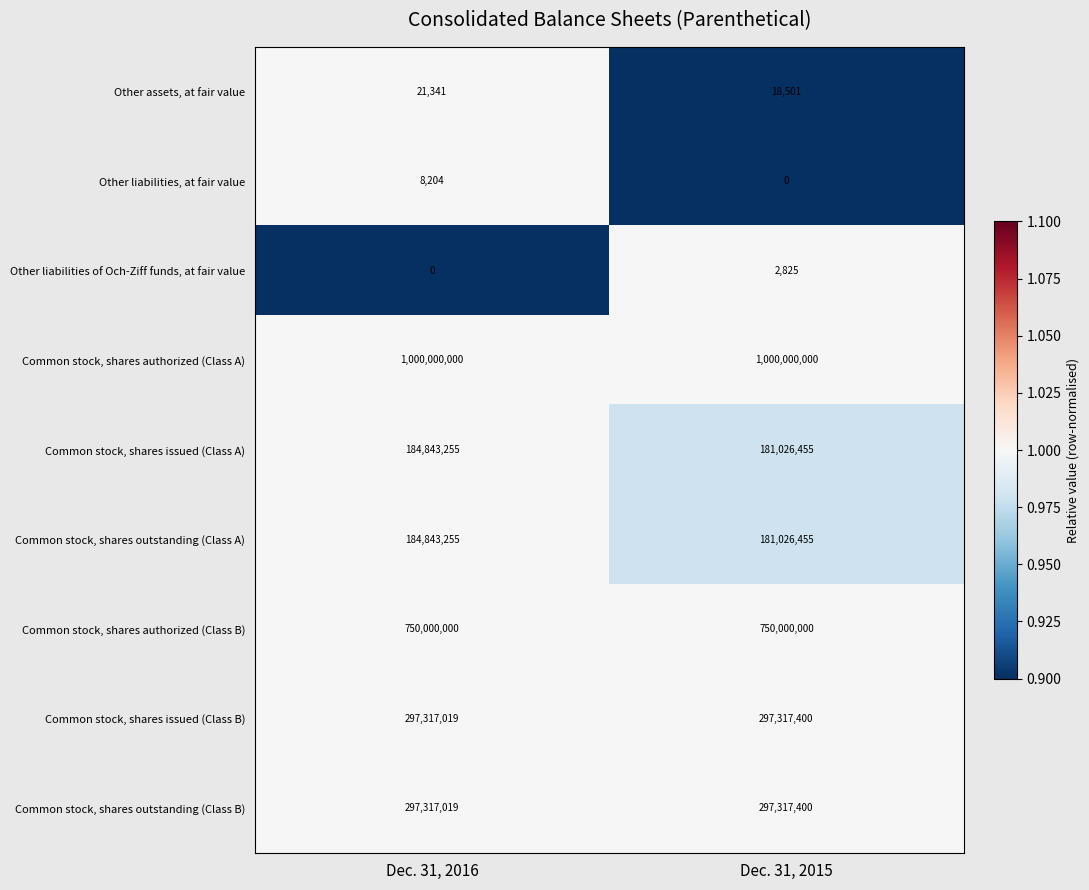

The Common stock, shares issued (Class B) series shows 297317019 at Dec. 31, 2016. True or false?

True